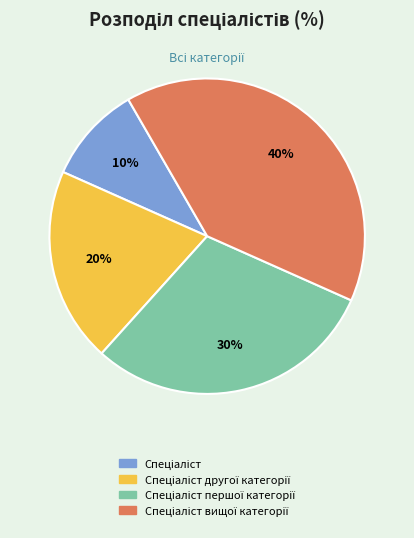

Is there a majority slice in this chart?

No